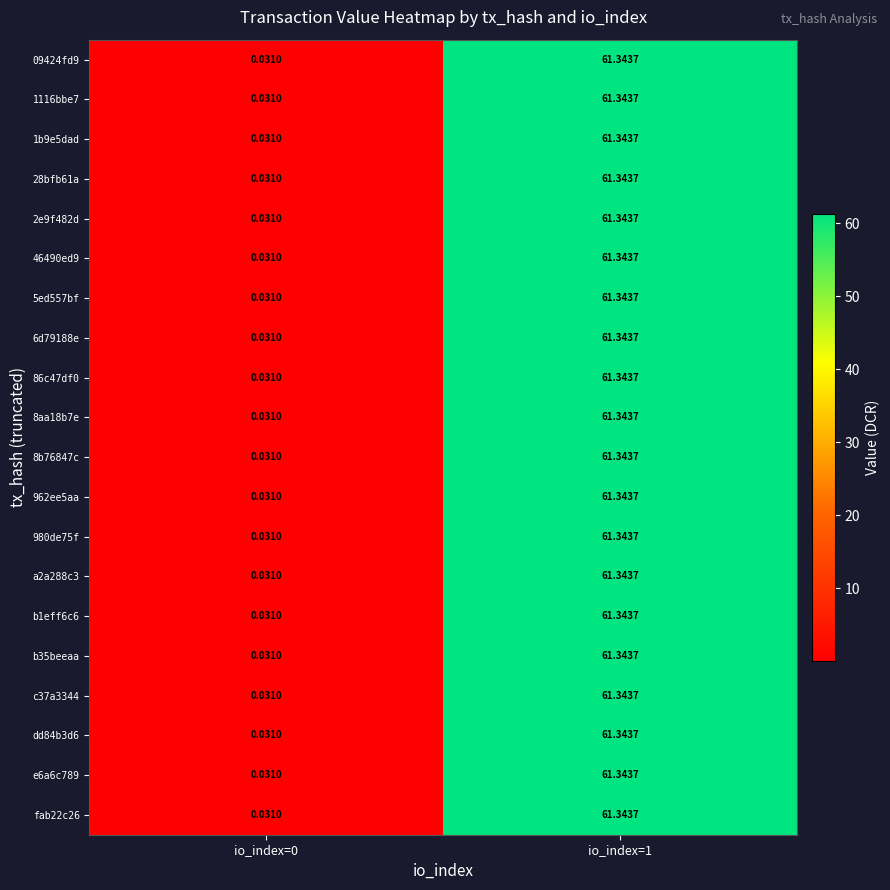

At how many categories does at least one series exceed 44?

1